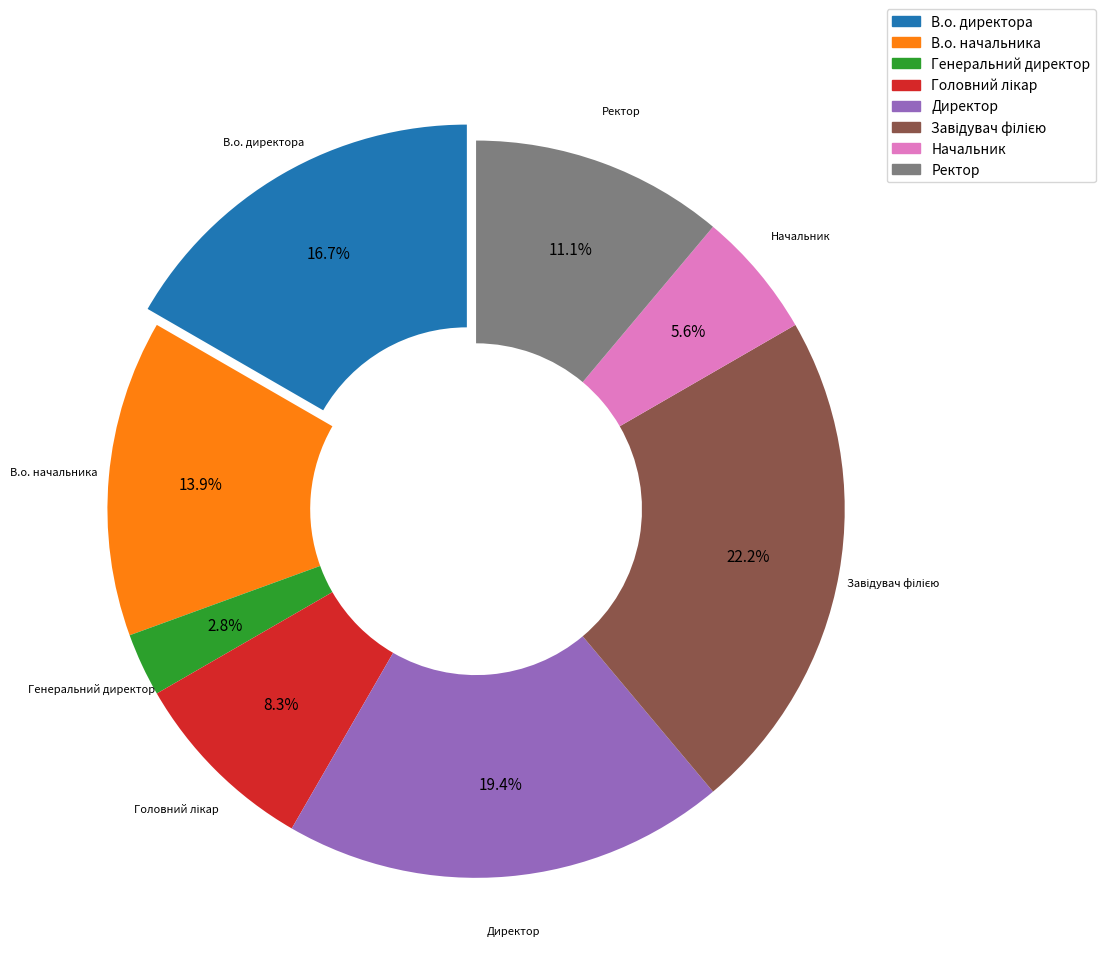

Which slice is the smallest?

Генеральний директор